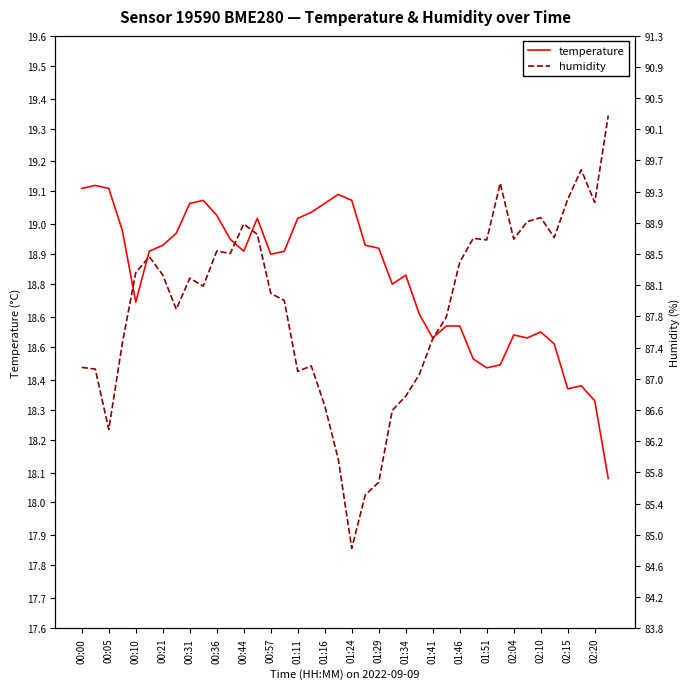

True or false: humidity has more than 2 interior local peaks.

True